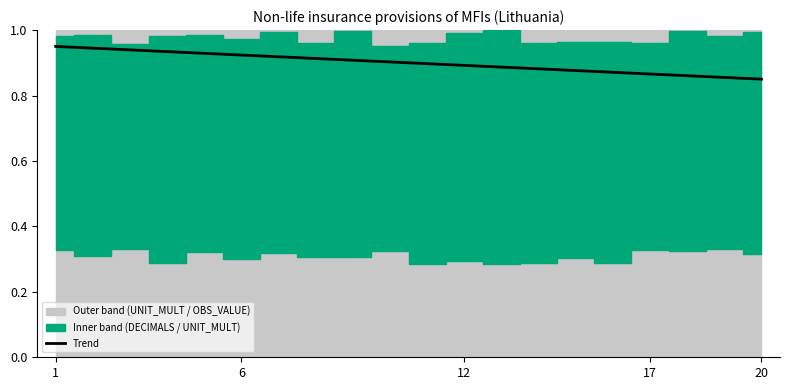

True or false: Trend has a value of 0.3 at 6.

False